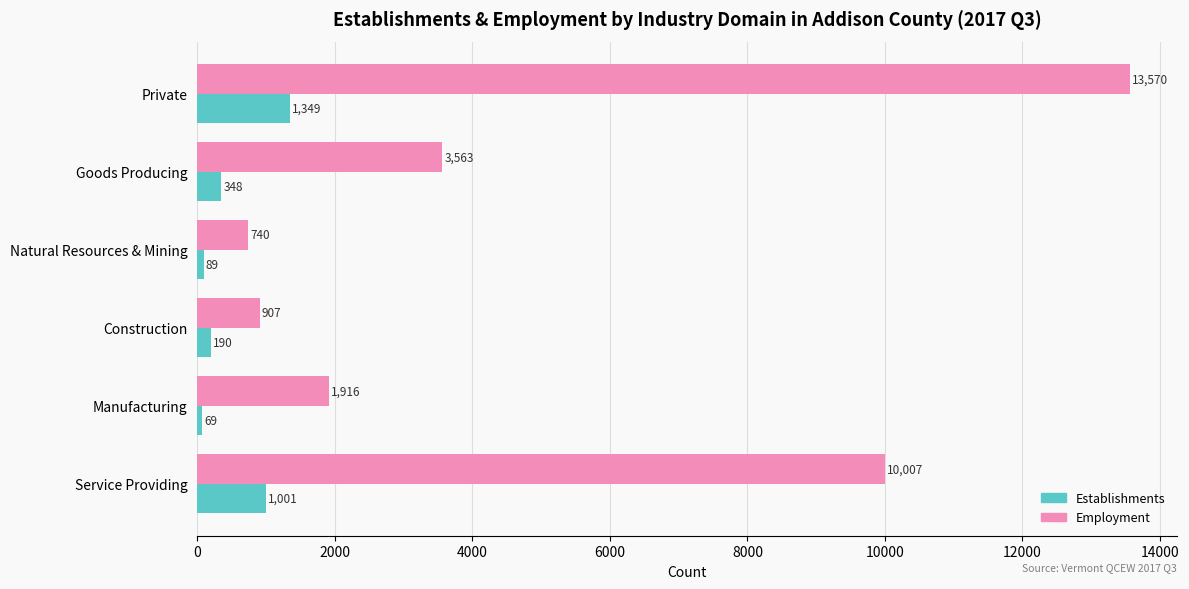

Rank the series by their average value, from highest to lowest.

Employment, Establishments